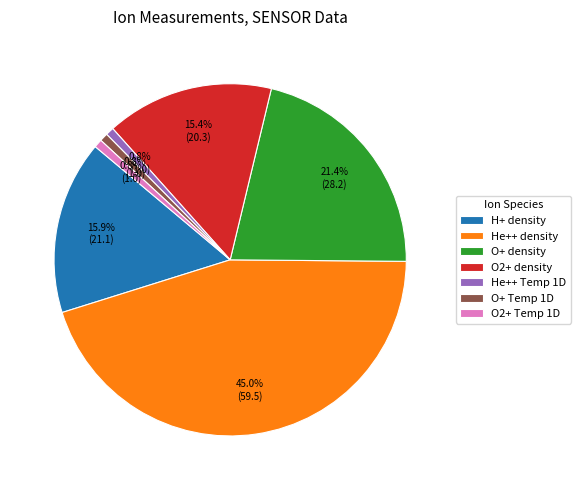

Does O2+ density account for over 50% of the chart?

No